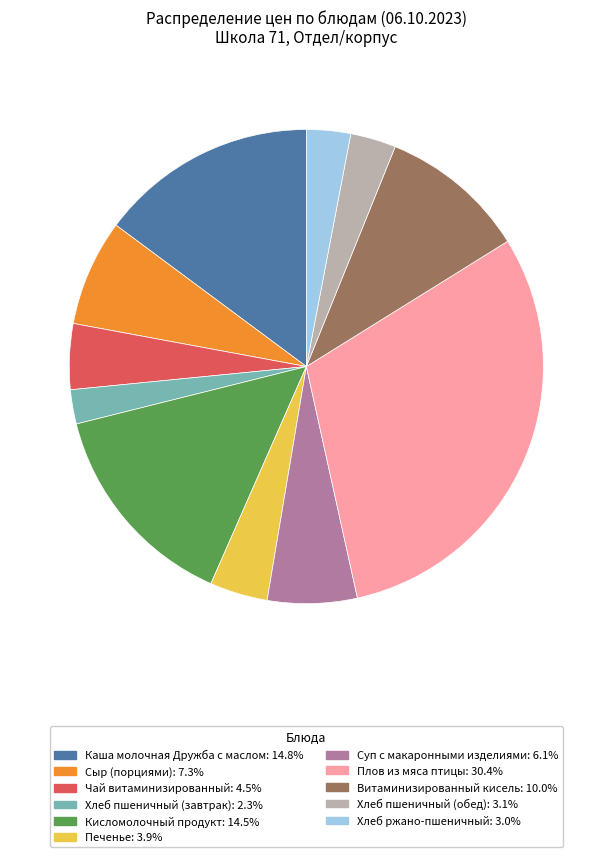

Approximately how many times larger is the value at Каша молочная Дружба с маслом: 14.8% compared to Хлеб пшеничный (завтрак): 2.3%?

6.4